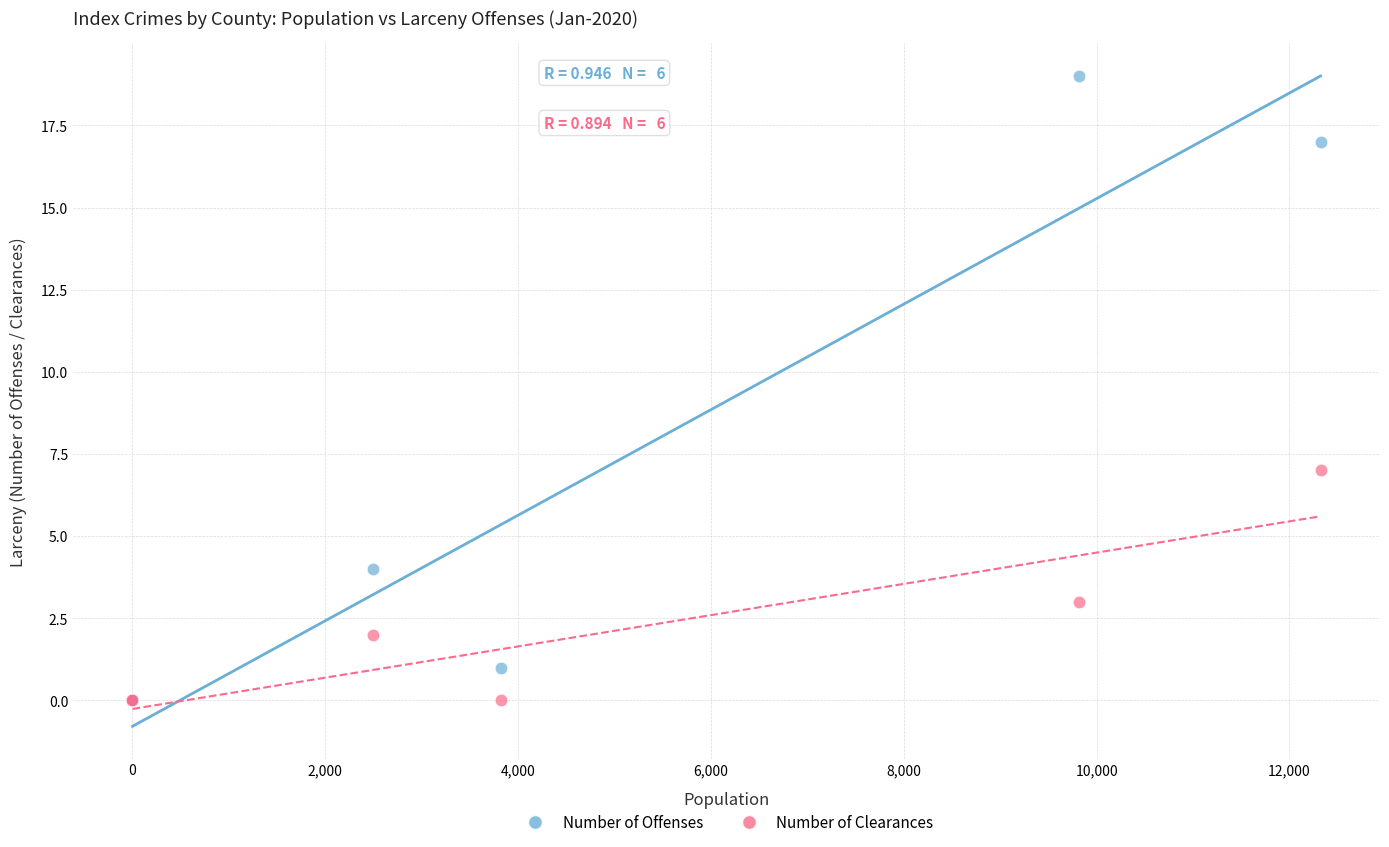

Across all series, what Y value is closest to 9?

7